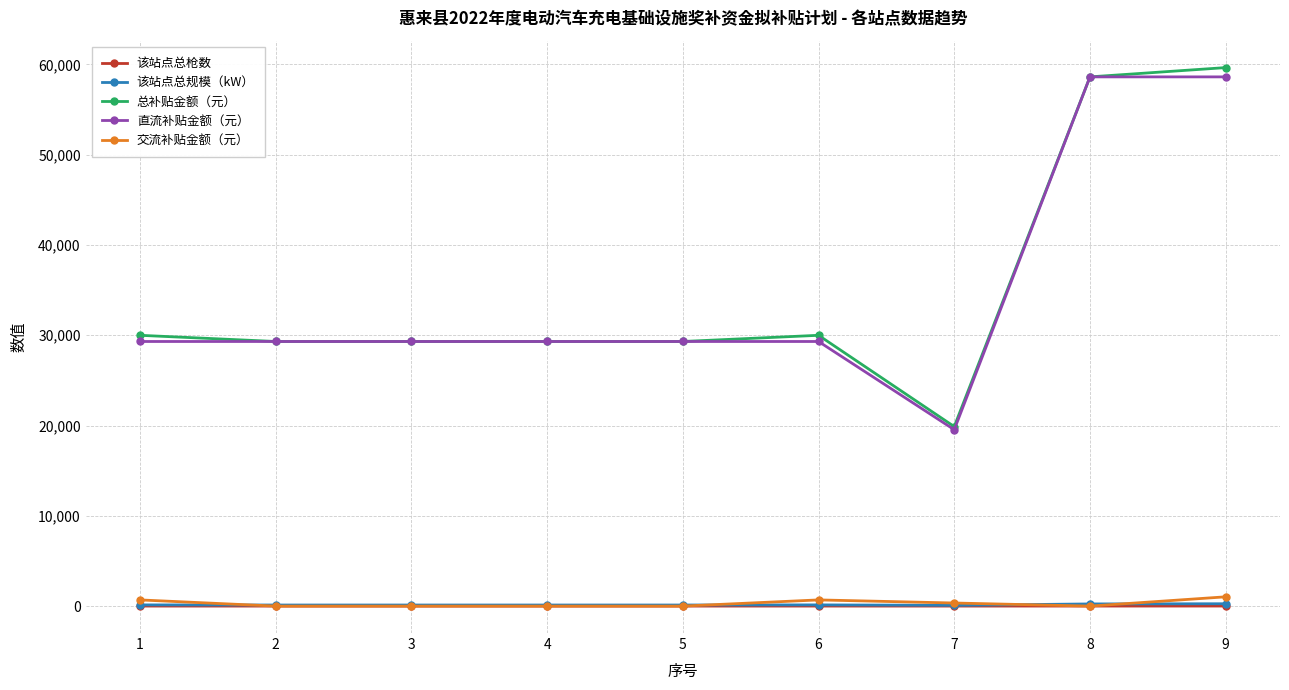

What is the value of the 交流补贴金额（元） point at the 6th from the left?

685.7